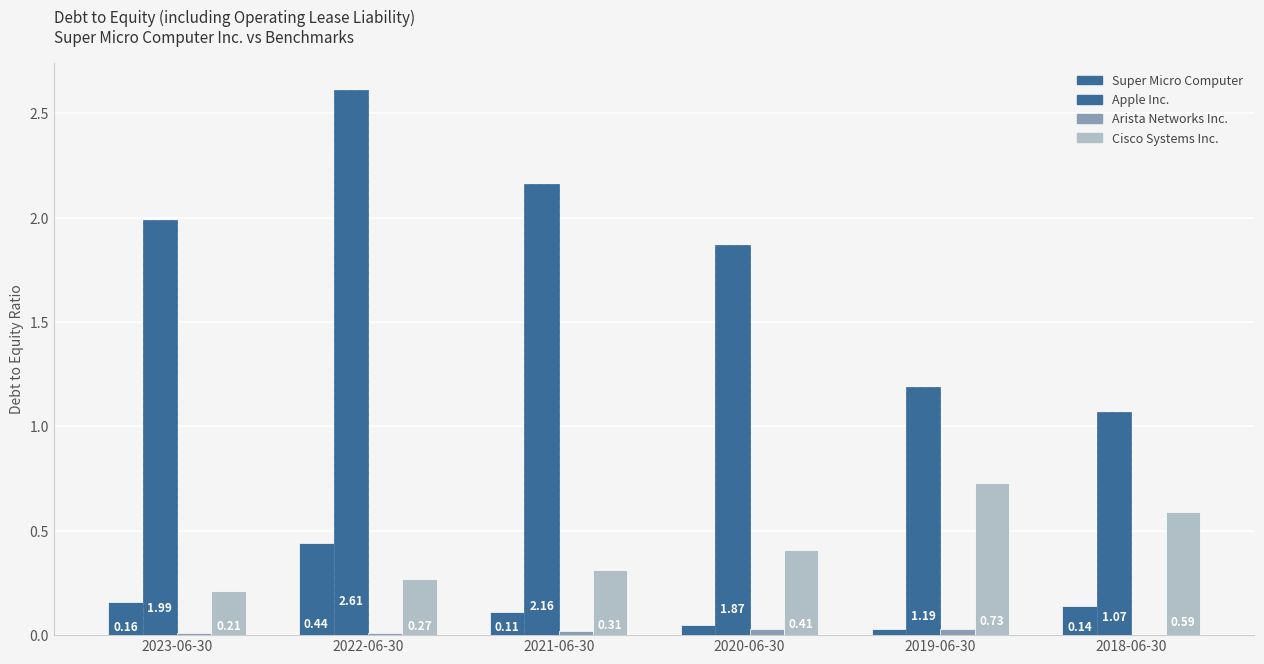

Reading left to right, what are all the values shown in this chart?

Super Micro Computer: 2023-06-30=0.2	2022-06-30=0.4	2021-06-30=0.1	2020-06-30=0.1	2019-06-30=0.0	2018-06-30=0.1
Apple Inc.: 2023-06-30=2.0	2022-06-30=2.6	2021-06-30=2.2	2020-06-30=1.9	2019-06-30=1.2	2018-06-30=1.1
Arista Networks Inc.: 2023-06-30=0.0	2022-06-30=0.0	2021-06-30=0.0	2020-06-30=0.0	2019-06-30=0.0	2018-06-30=0.0
Cisco Systems Inc.: 2023-06-30=0.2	2022-06-30=0.3	2021-06-30=0.3	2020-06-30=0.4	2019-06-30=0.7	2018-06-30=0.6